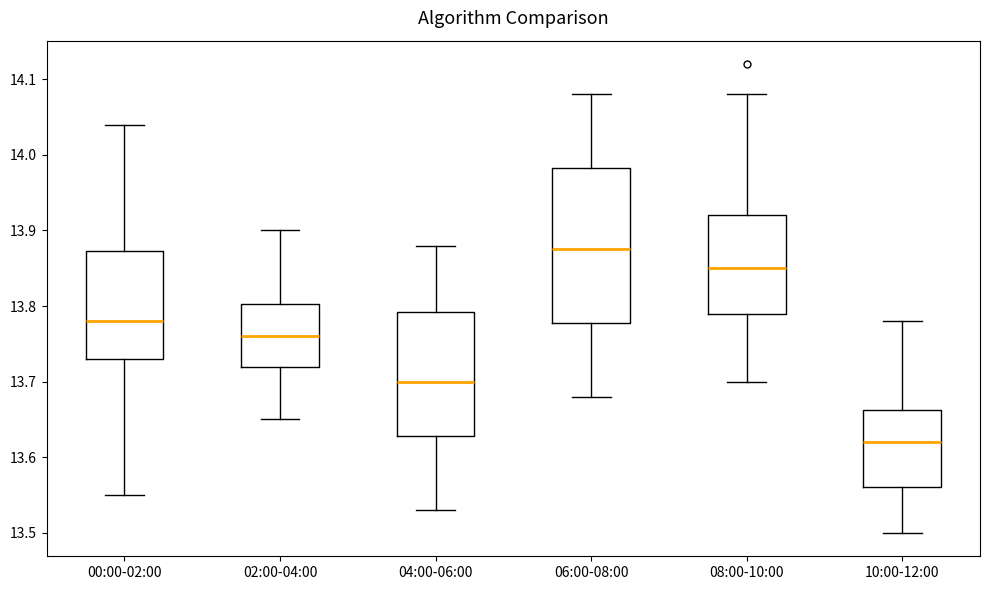

Where does the median line of the box for 08:00-10:00 sit on the y-axis? The values are not printed on the chart, so give them approximately, as read against the axis.

13.85